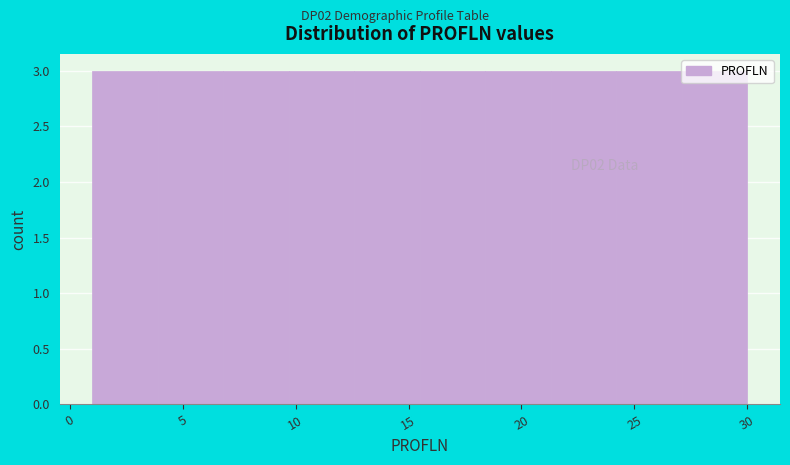

What is the height of the bar covering 27.1 to 30.0 on the x-axis? Neither the bar edges nor the heights are printed on the chart, so give them approximately, as read against the axes.

3